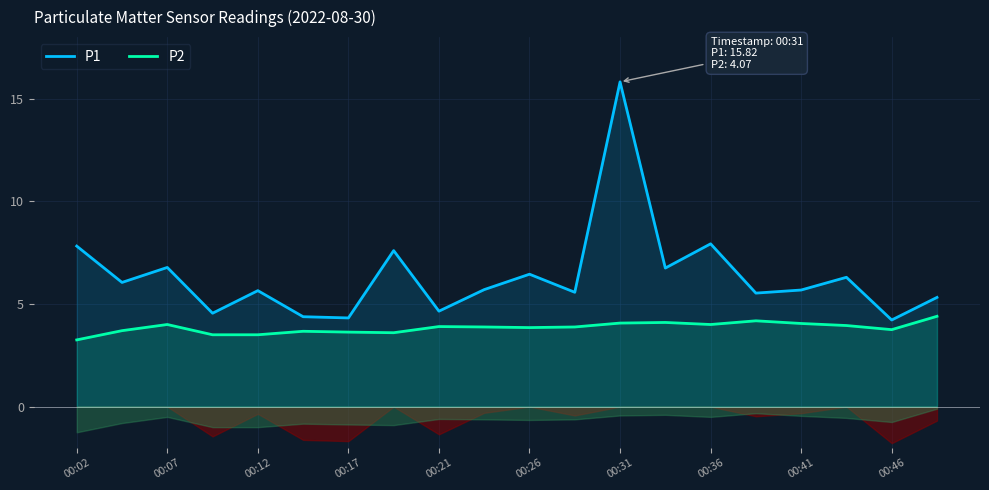

The value of P2 at 00:26 is 5.9. True or false?

False